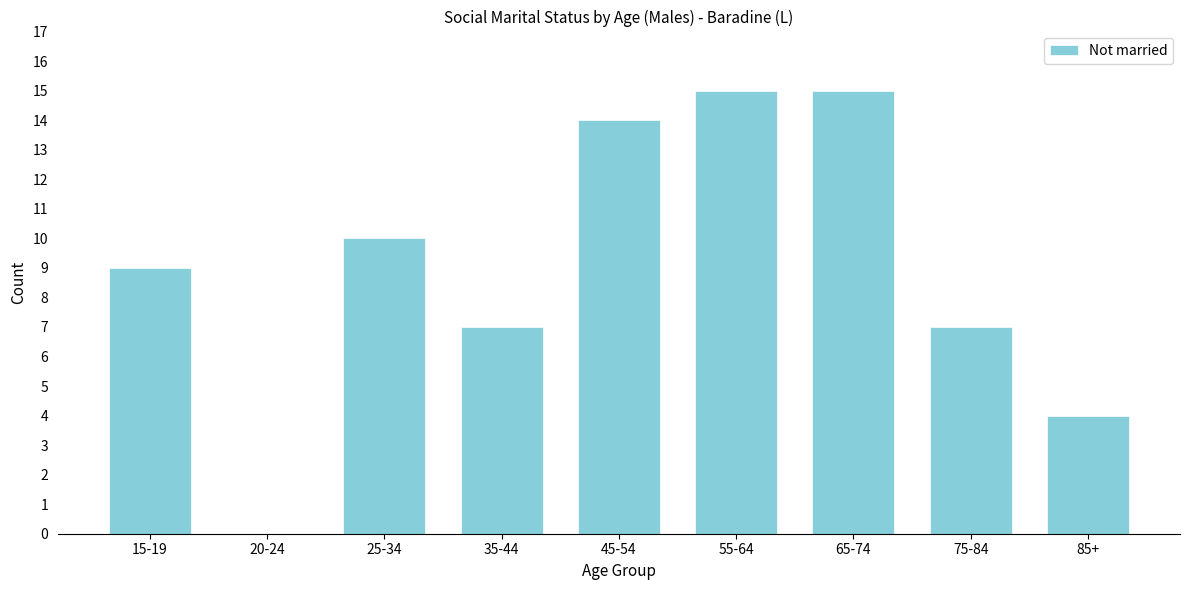

Reading left to right, extract all data points from this chart.

15-19=9	20-24=0	25-34=10	35-44=7	45-54=14	55-64=15	65-74=15	75-84=7	85+=4